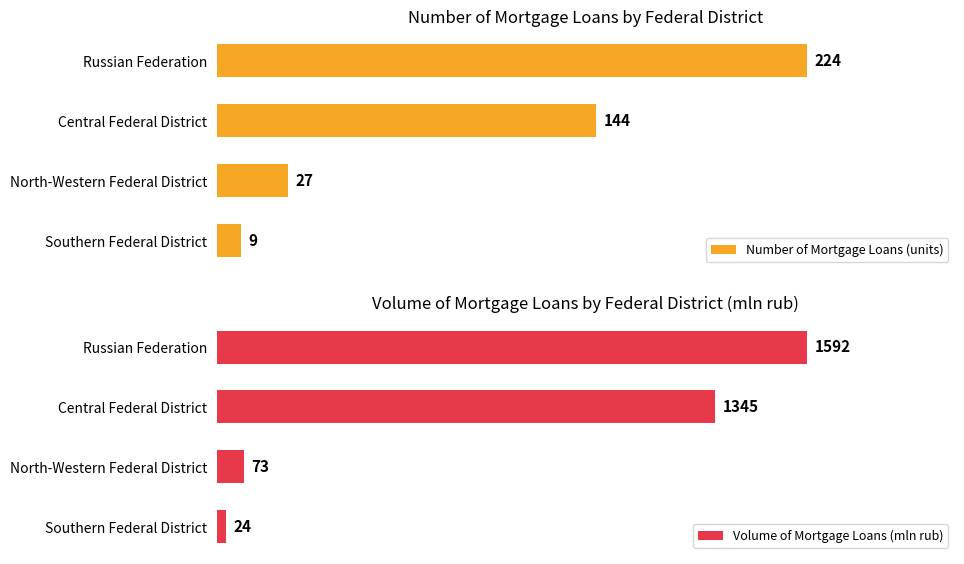

How many bars are there in each group?

2